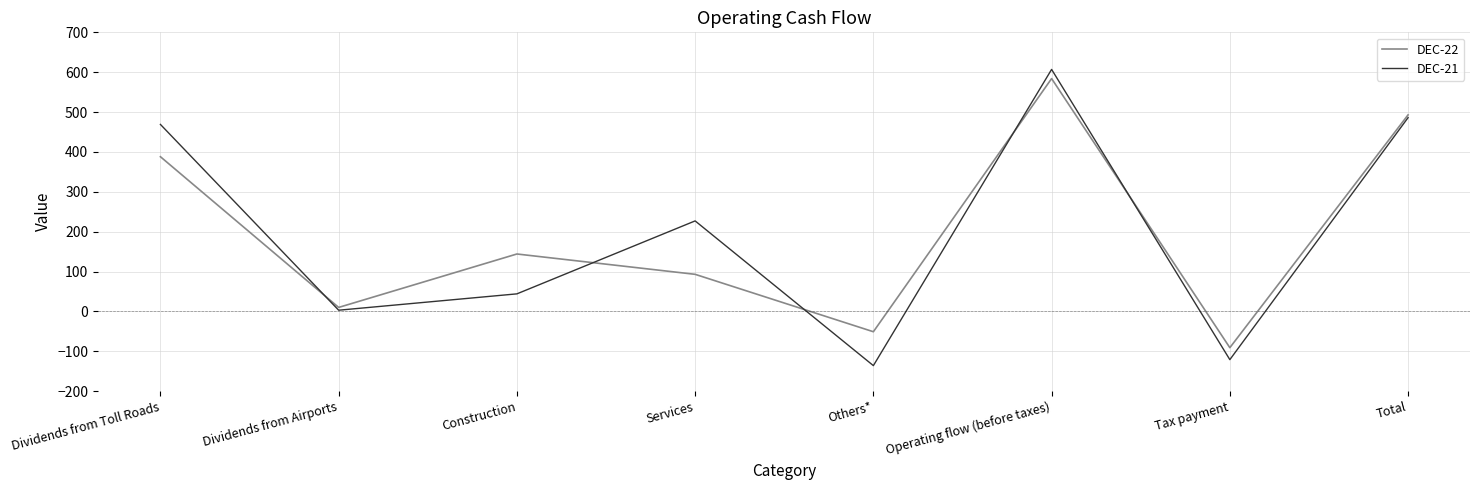

What is the difference between the second highest and second lowest values in the DEC-21 series?

607